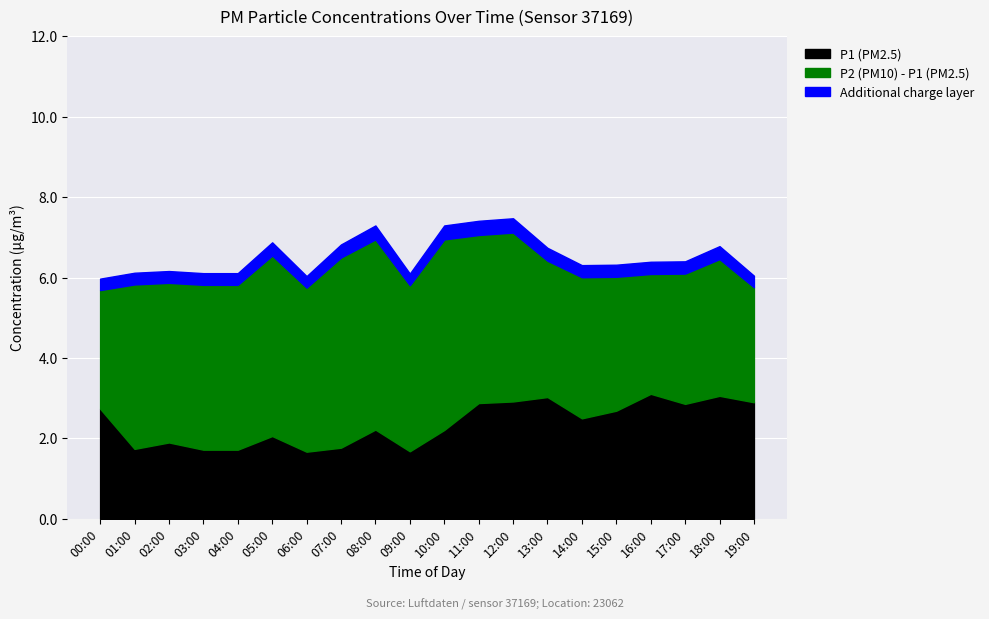

What are all the series names shown in the legend?

P1 (PM2.5), P2 (PM10) - P1 (PM2.5), Additional charge layer